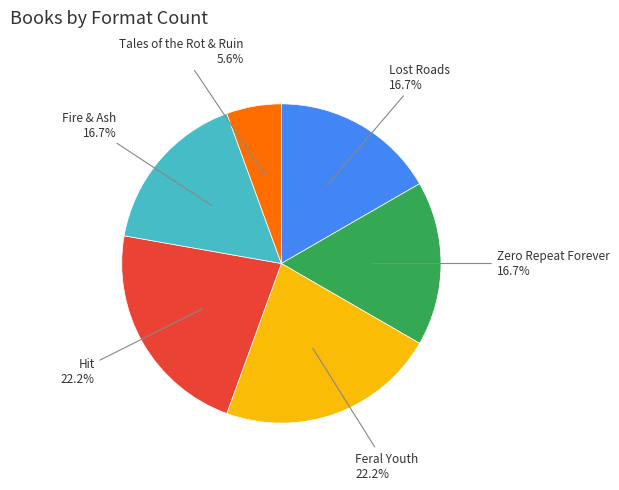

Is there any slice that represents more than half of the pie?

No